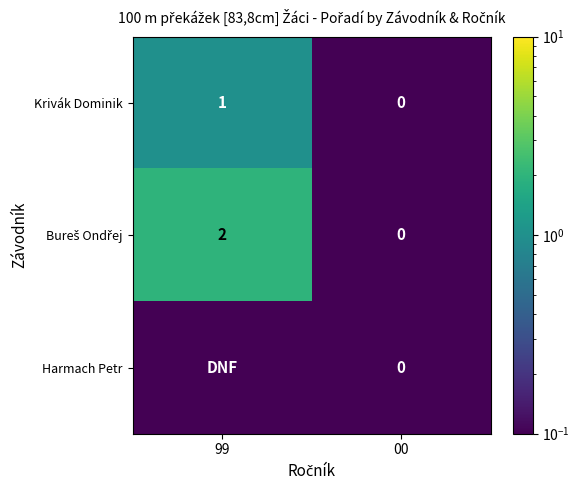

Between 00 and 99, which is larger?

99